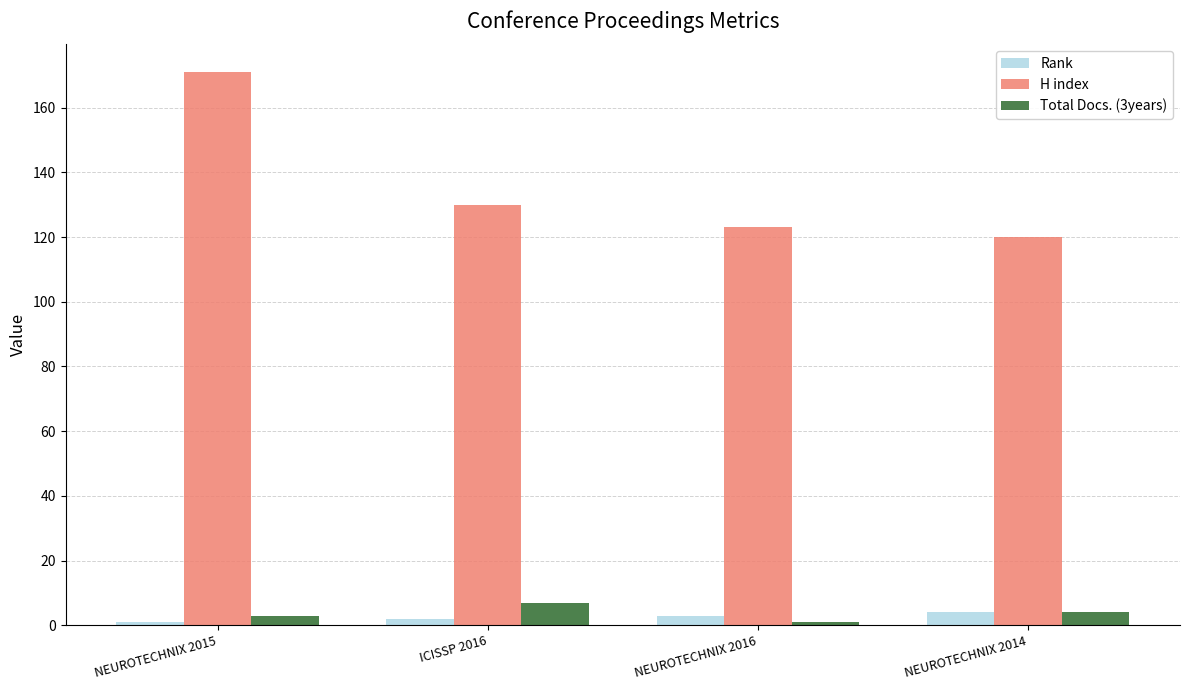

What is the label of the 3rd bar from the right?

ICISSP 2016